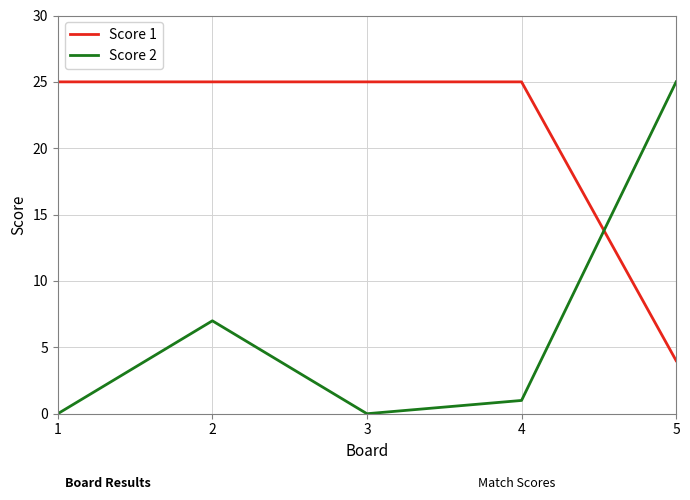

Does the chart display data point markers on the line(s)?

No